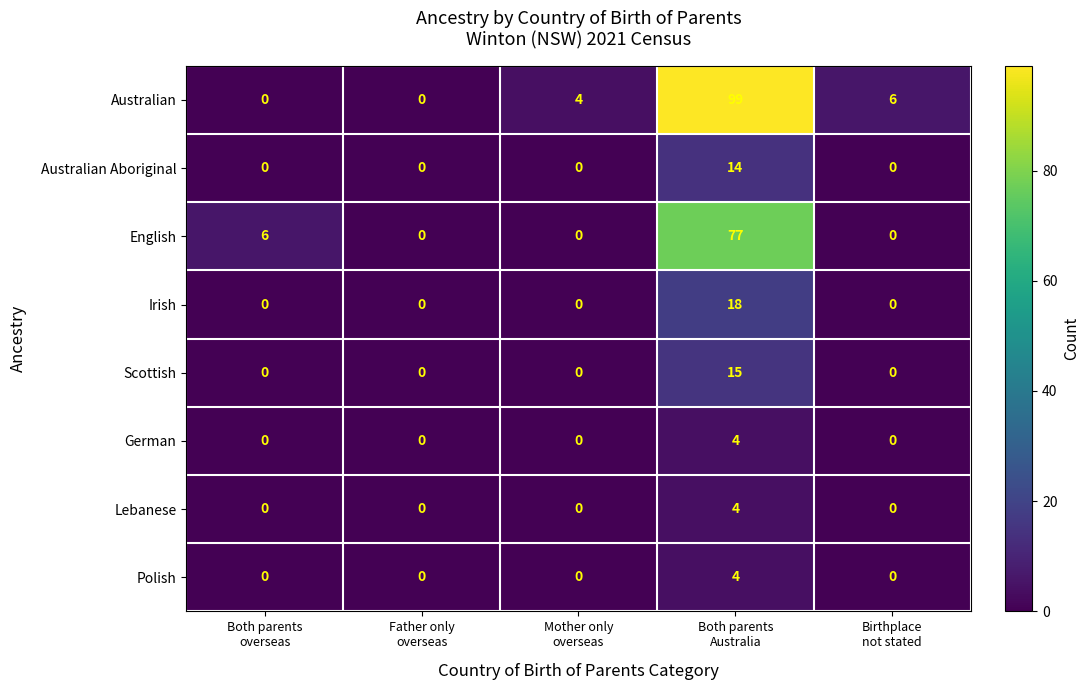

What is the difference between the maximum and second lowest values in the Lebanese series?

4